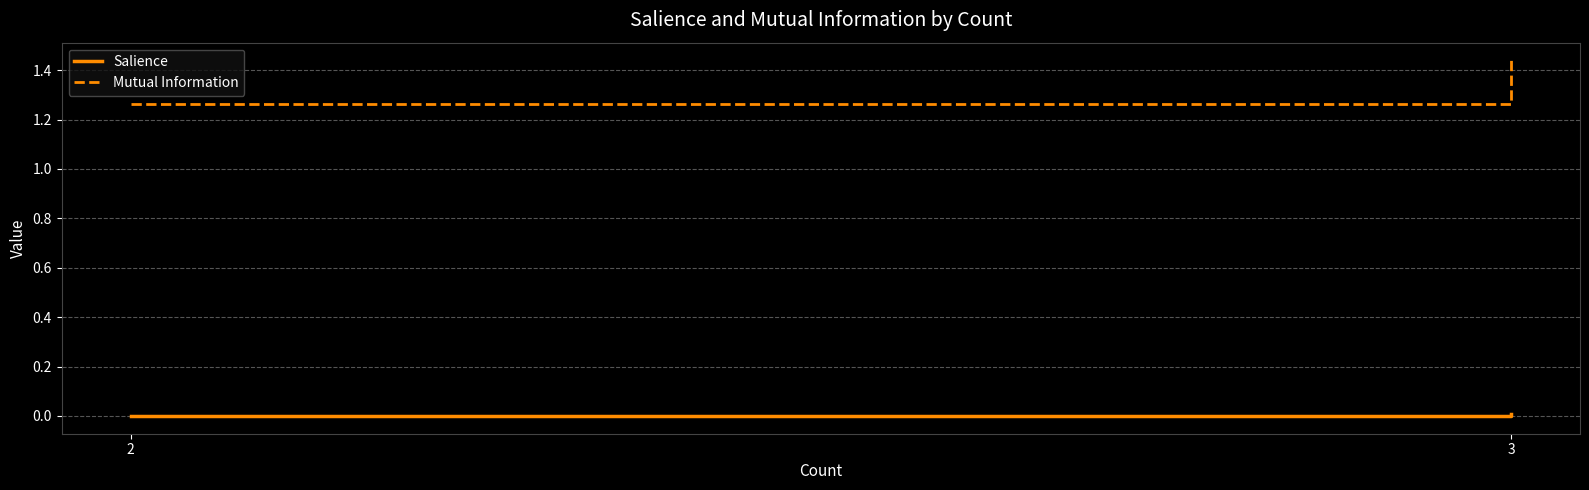

What is the label of the 2nd point from the left?

3